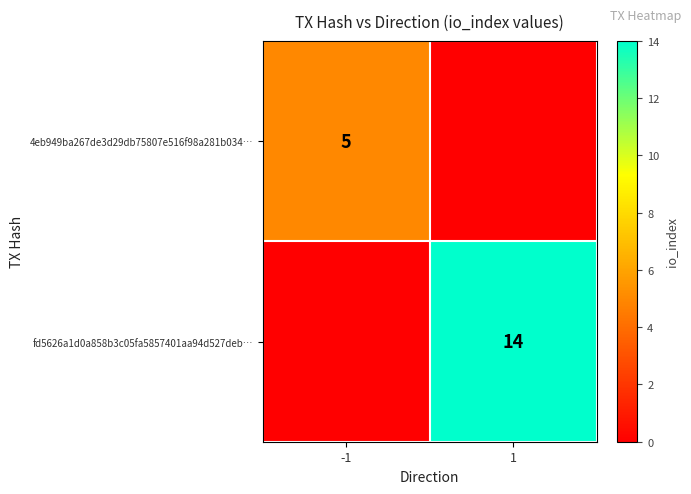

The 4eb949ba267de3d29db75807e516f98a281b034… series shows 9 at -1. True or false?

False